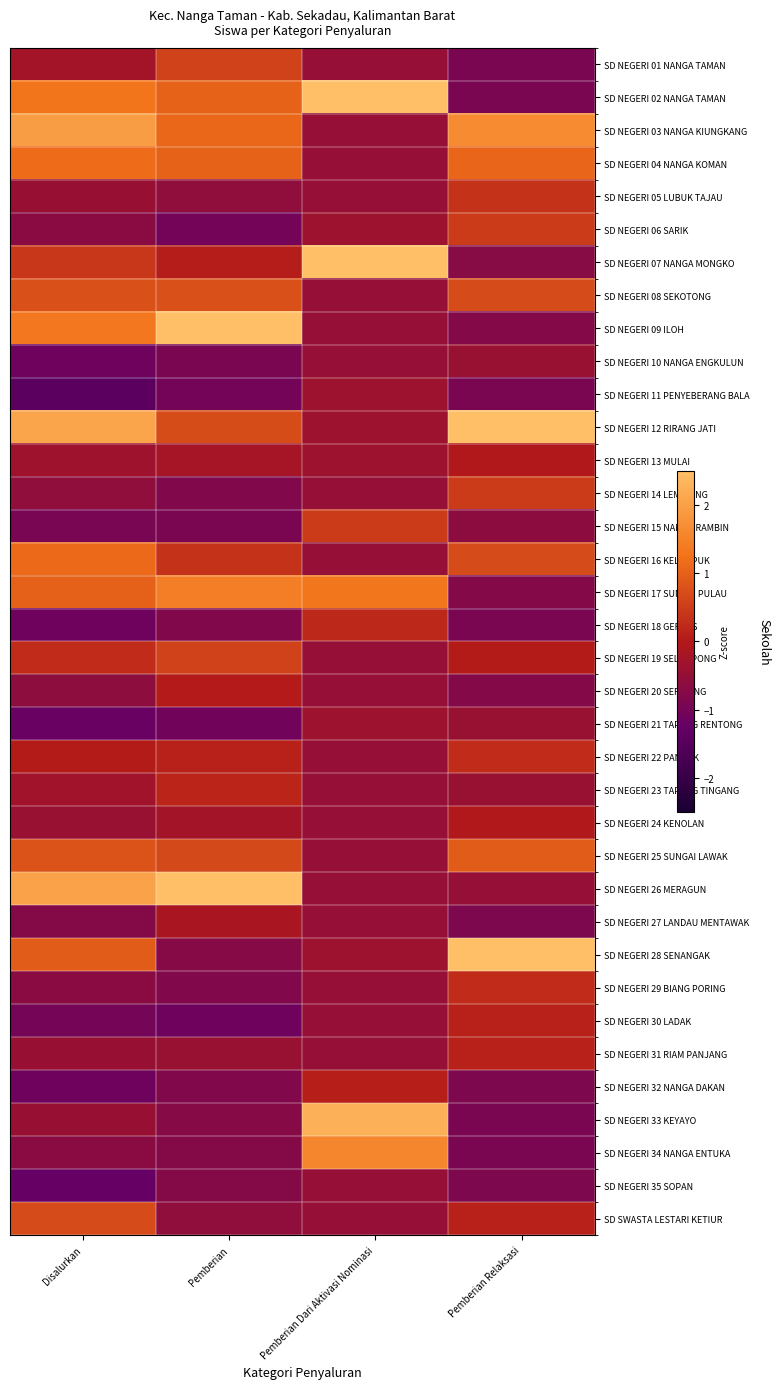

How many distinct data groups are displayed?

36